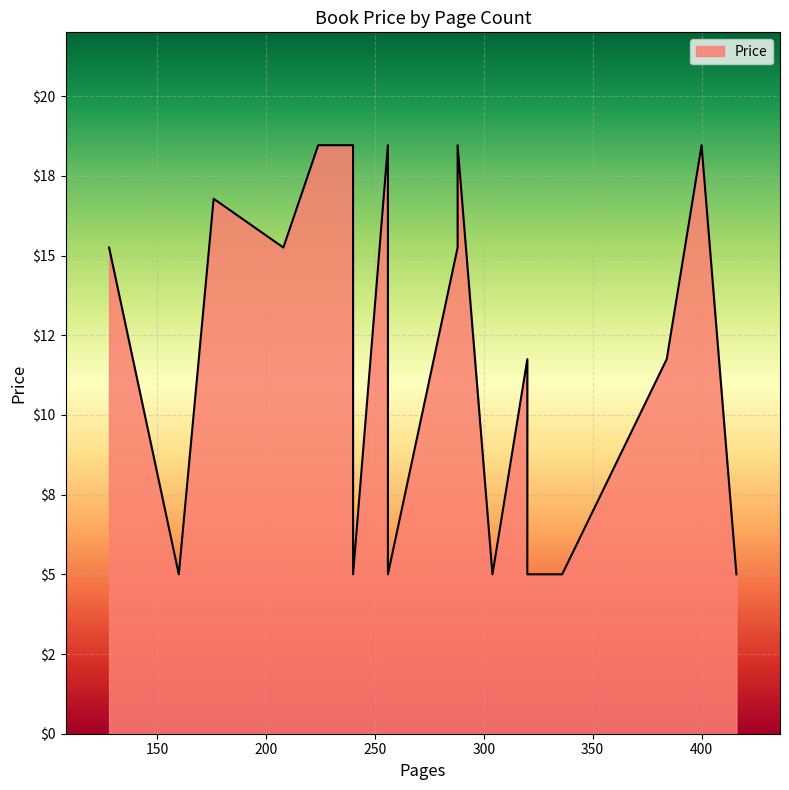

Between 288 and 416, which is larger?

288